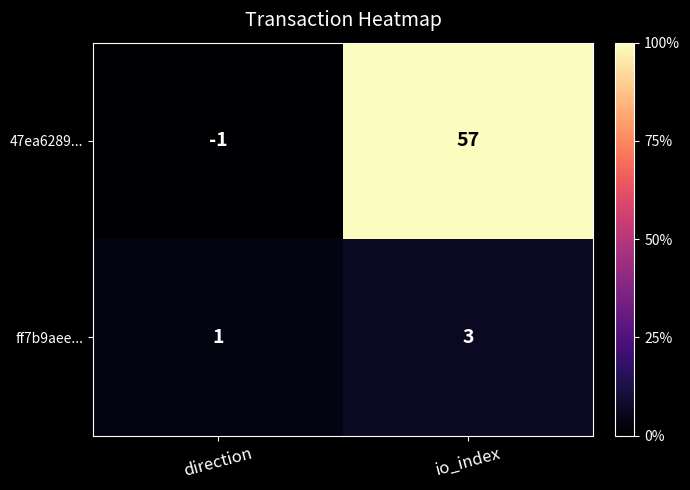

List the series in order of their overall mean, lowest first.

ff7b9aee..., 47ea6289...